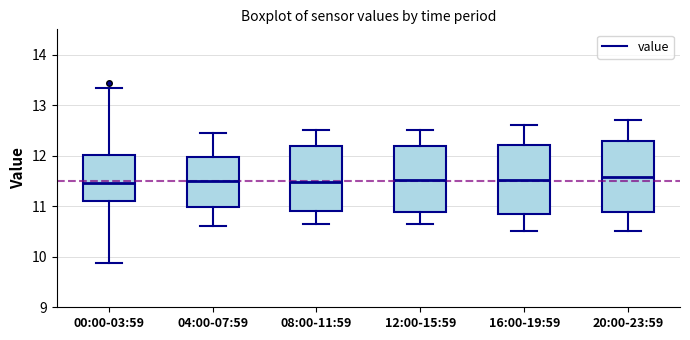

Reading left to right, transcribe this box plot: for each box, give where its median line is, the range the box spans, and where its two whiskers end, as read against the y-axis. The values are not printed on the chart, so give them approximately, as read against the axis.

00:00-03:59: median 11.5, box 11.1 to 12.0, whiskers 9.9 to 13.3
04:00-07:59: median 11.5, box 11.0 to 12.0, whiskers 10.6 to 12.5
08:00-11:59: median 11.5, box 10.9 to 12.2, whiskers 10.7 to 12.5
12:00-15:59: median 11.5, box 10.9 to 12.2, whiskers 10.7 to 12.5
16:00-19:59: median 11.5, box 10.9 to 12.2, whiskers 10.5 to 12.6
20:00-23:59: median 11.6, box 10.9 to 12.3, whiskers 10.5 to 12.7